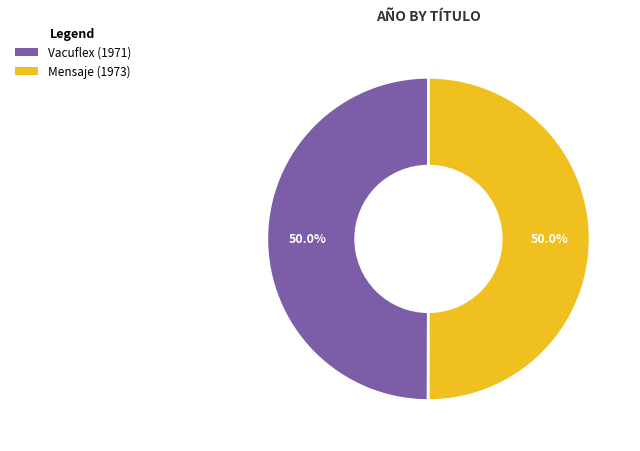

To the nearest percent, what is the combined percentage of Mensaje and Vacuflex?

100%